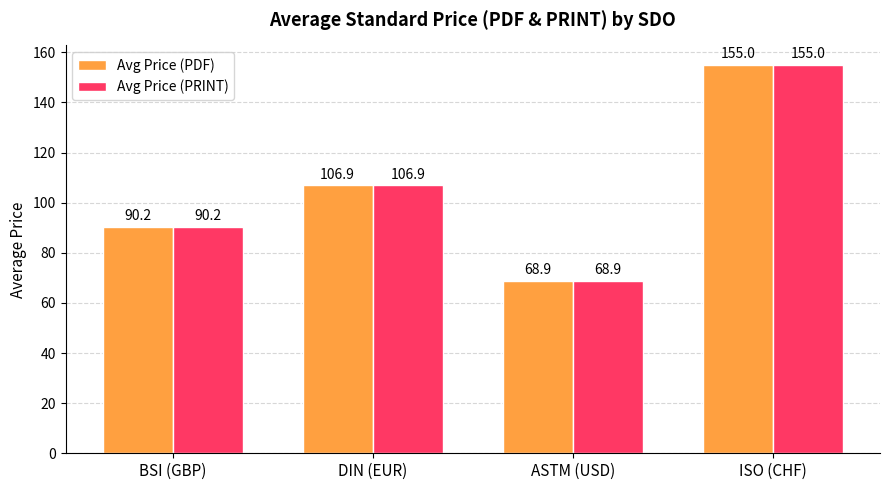

What is the approximate value of Avg Price (PDF) at ASTM (USD)?

68.9